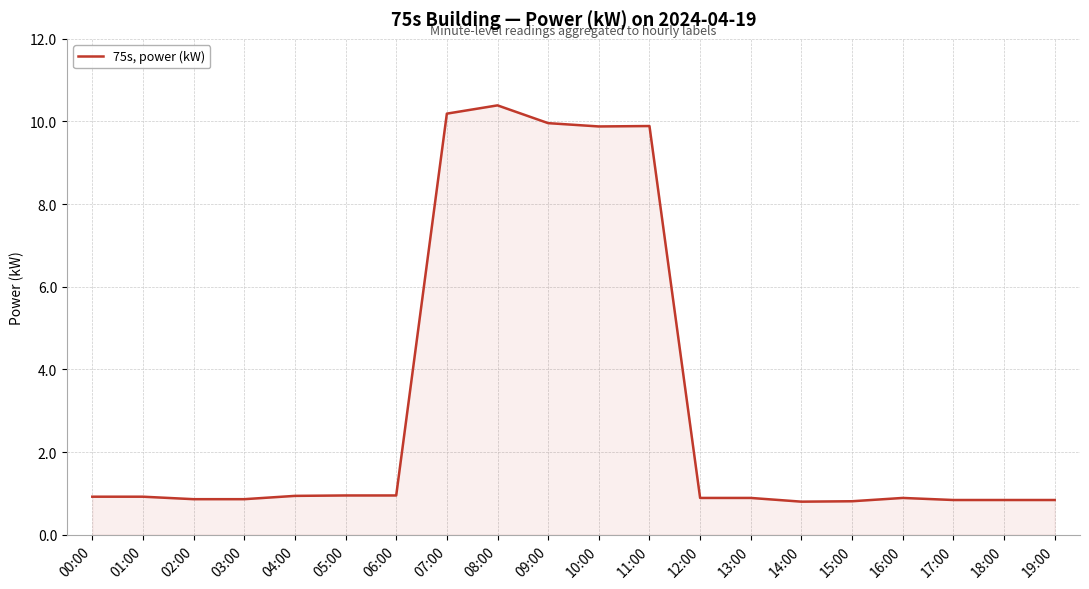

What is the difference between the maximum and minimum values?

9.6